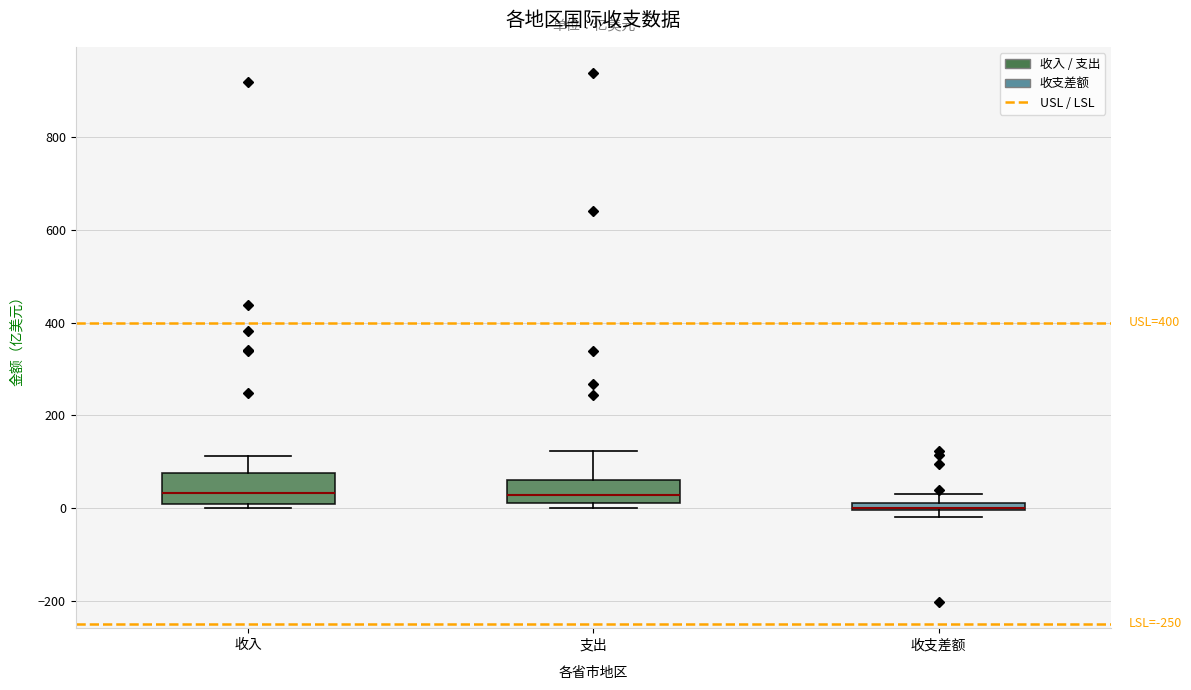

Where is the lower edge of the box for 收入 on the y-axis? The values are not printed on the chart, so give them approximately, as read against the axis.

0